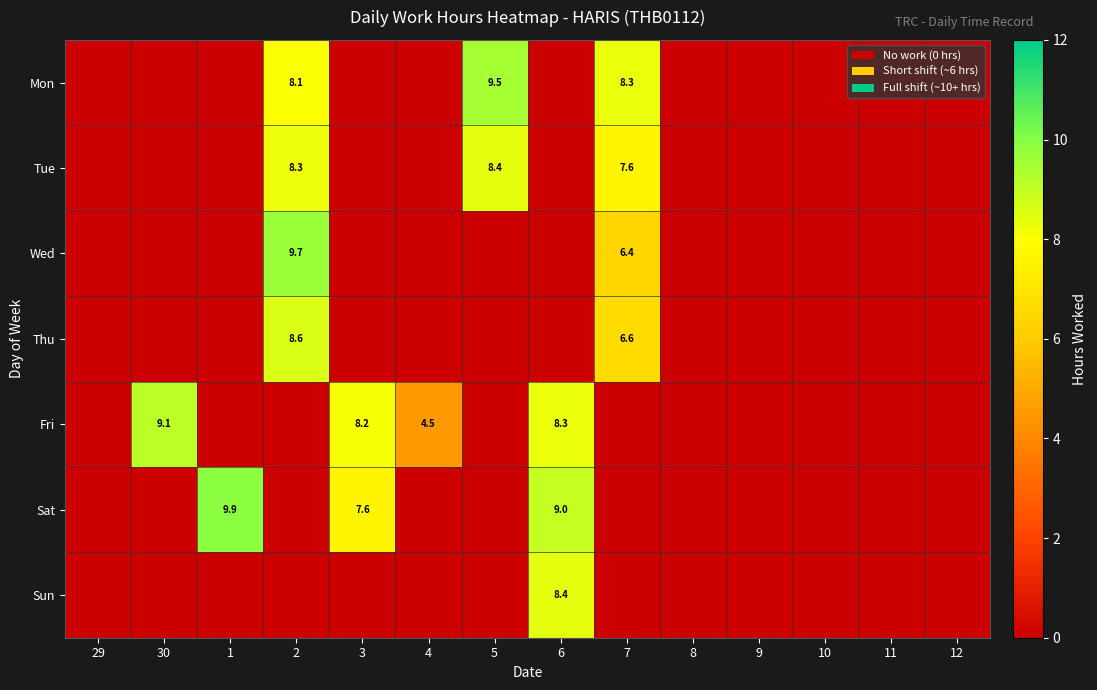

Which series has the largest total across all categories?

Fri